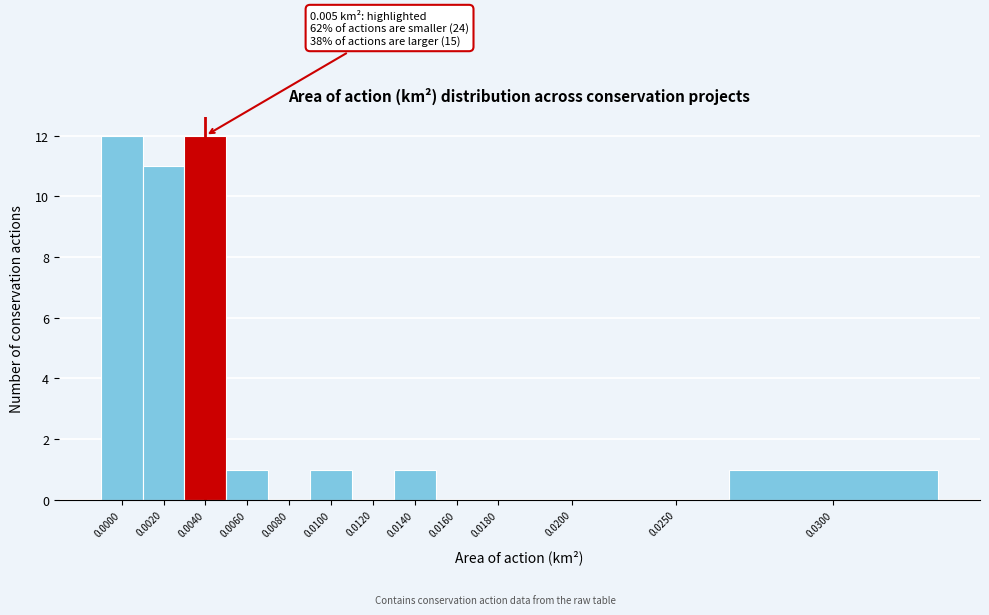

What is the maximum value shown in the chart?

12